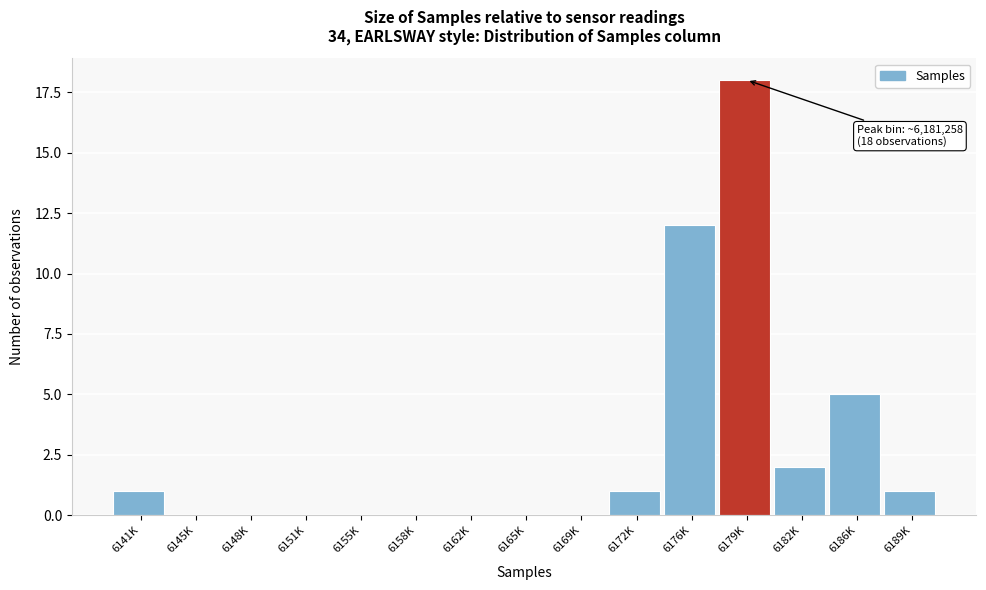

Reading left to right, what are all the values shown in this chart?

6141K=1	6145K=0	6148K=0	6151K=0	6155K=0	6158K=0	6162K=0	6165K=0	6169K=0	6172K=1	6176K=12	6179K=18	6182K=2	6186K=5	6189K=1